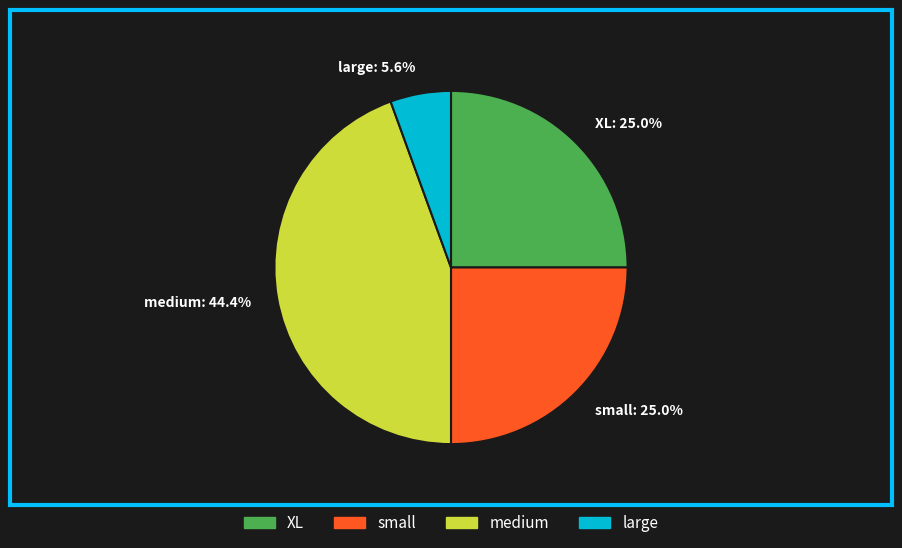

Does XL: 25.0% represent more than half of the total?

No